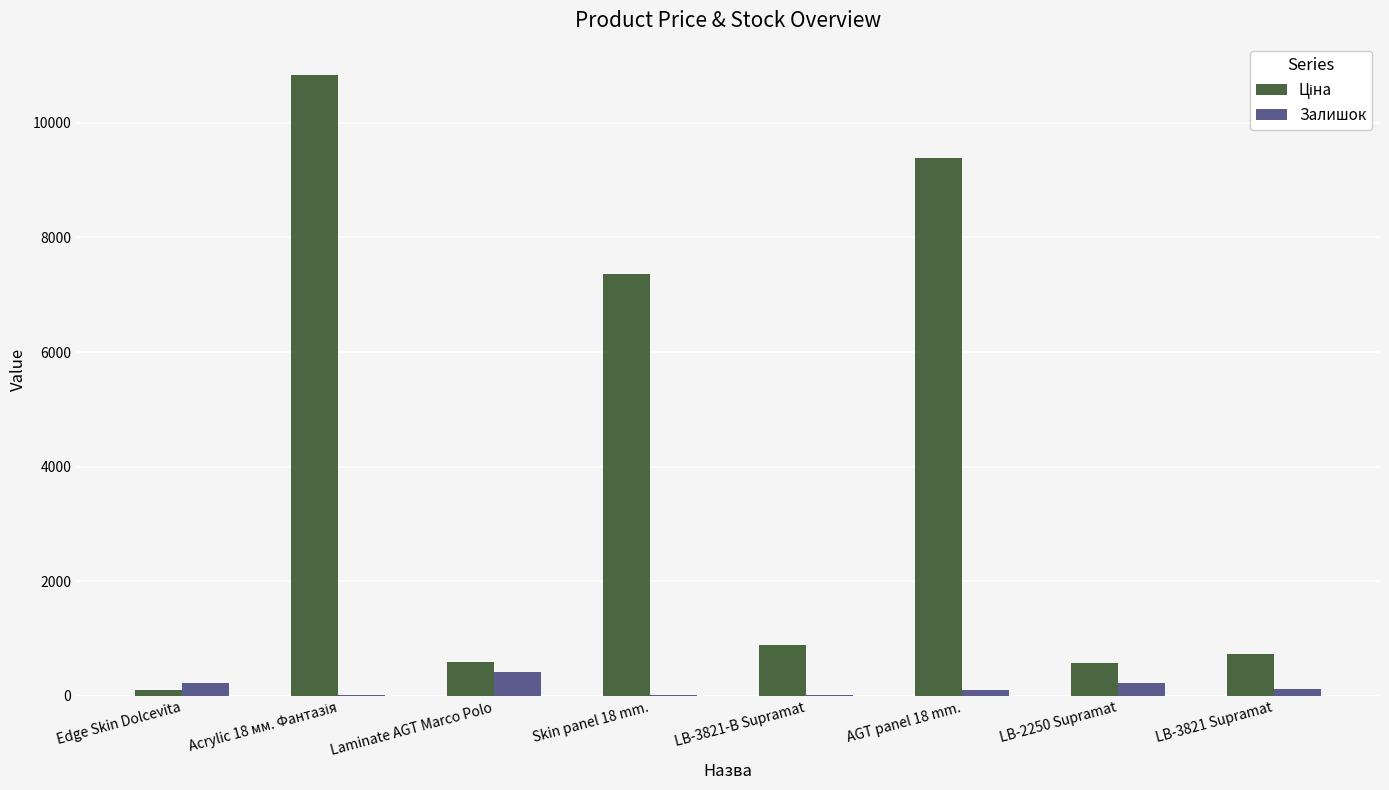

How many groups of bars are there?

8